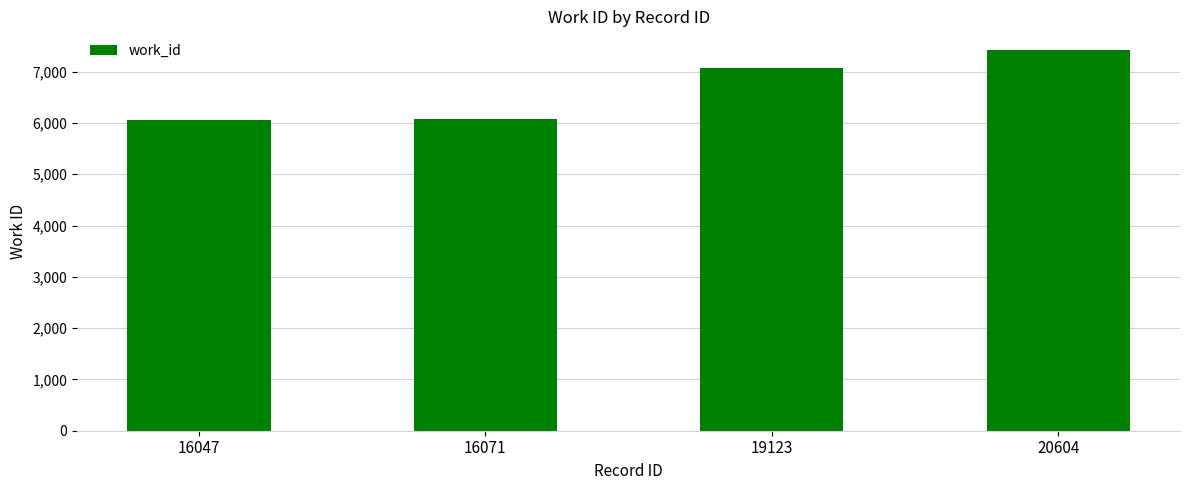

How many data points does each series have?

4